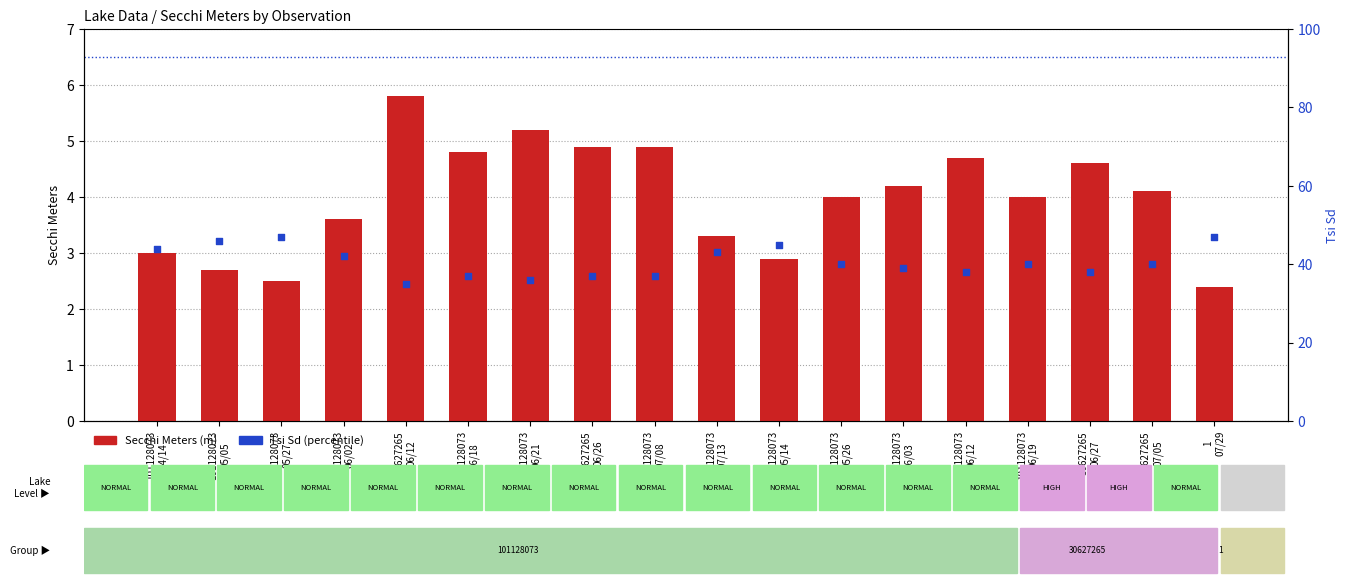

Which series has the largest total across all categories?

Tsi Sd